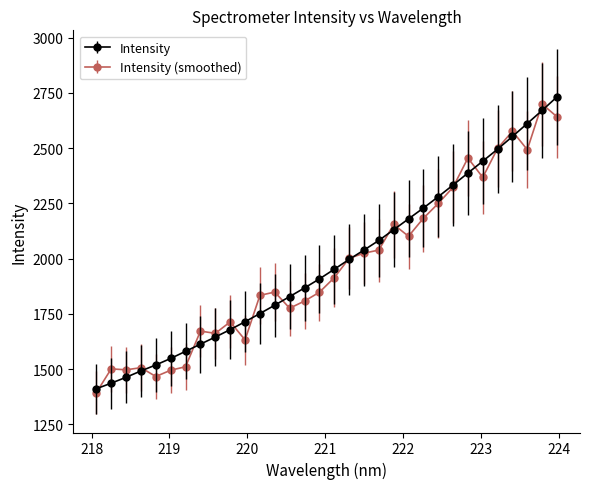

What is the value of the Intensity point at the 20th from the left?

2082.1